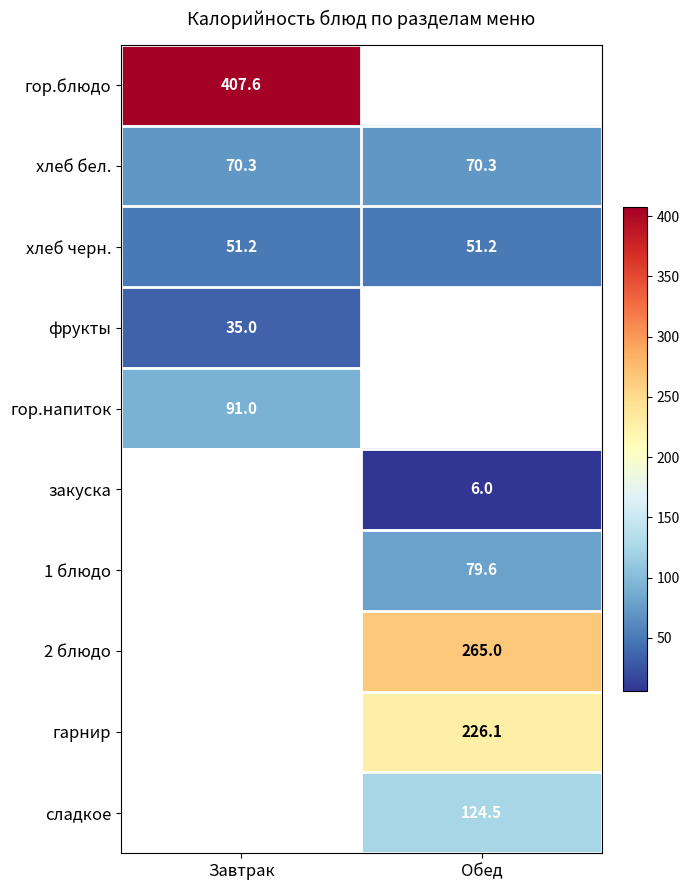

Is the value of хлеб бел. at Обед greater than the value of хлеб черн. at Завтрак?

Yes